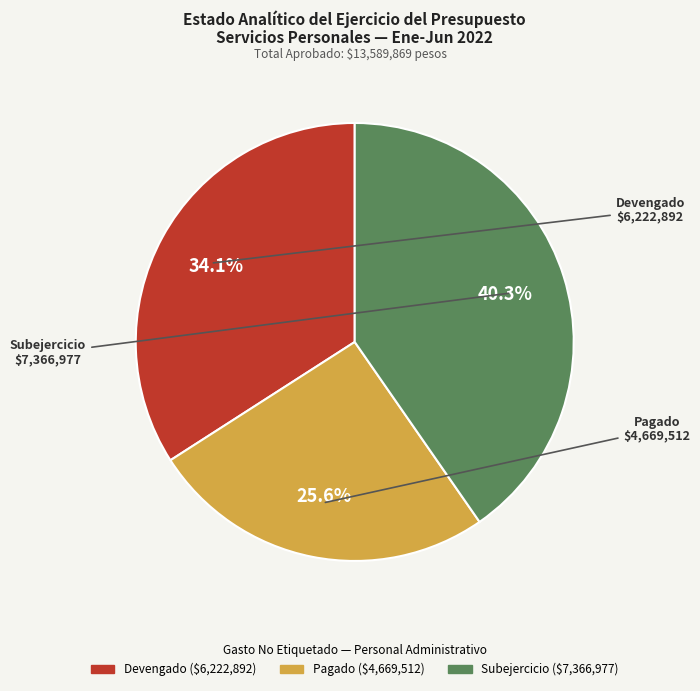

Combined, what portion of the pie is Devengado and Pagado?

59.7%